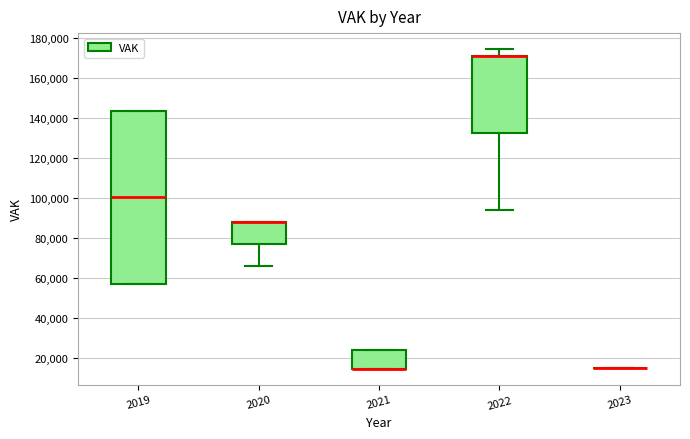

Comparing the boxes themselves (not the whiskers), which one is the tallest?

2019